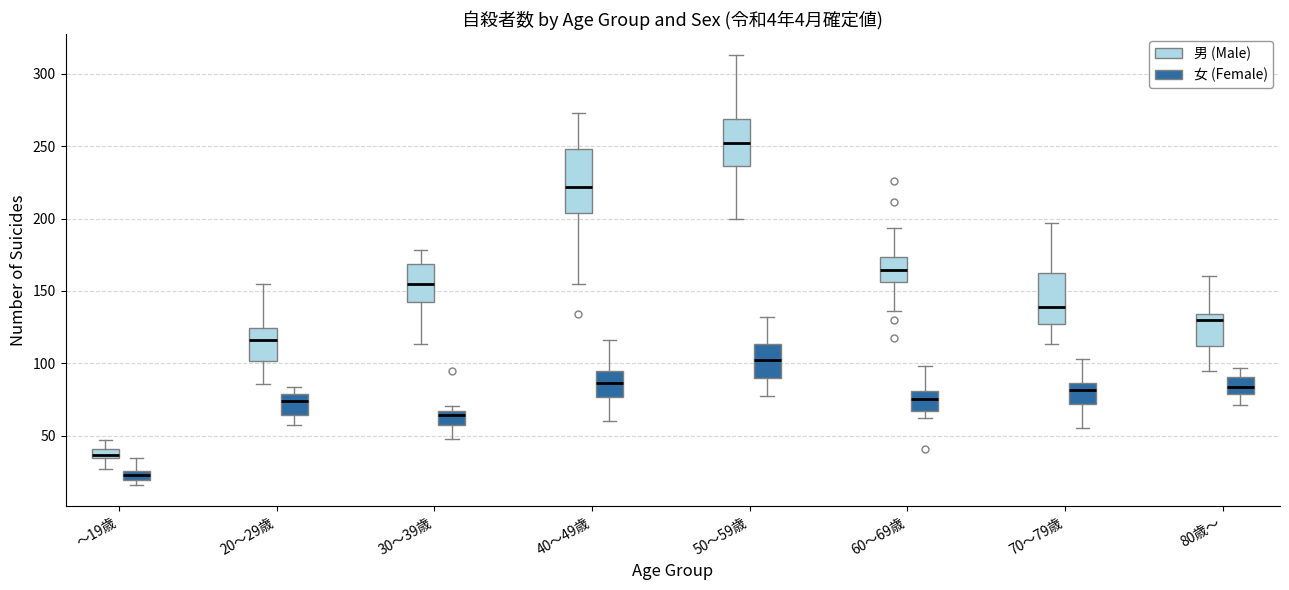

Where is the upper edge of the box for 70～79歳 (男 (Male)) on the y-axis? The values are not printed on the chart, so give them approximately, as read against the axis.

160